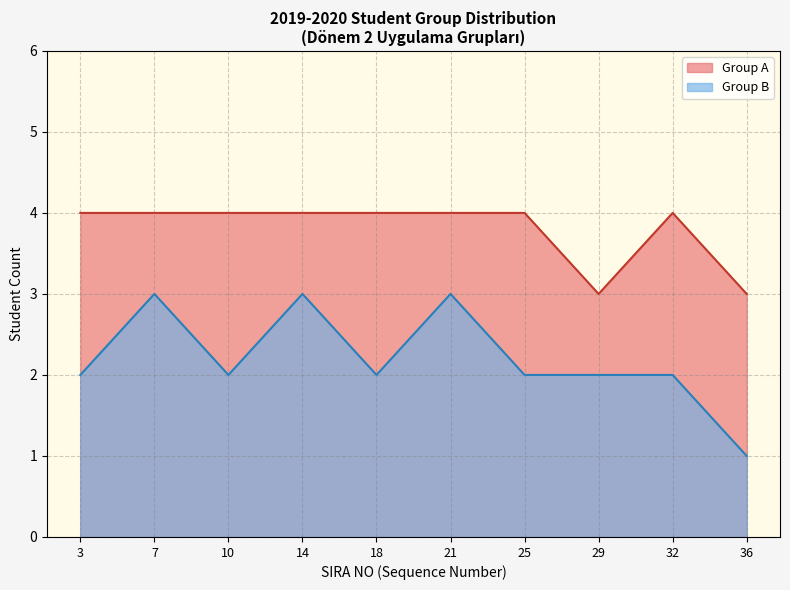

What is the minimum value for Group A?

3